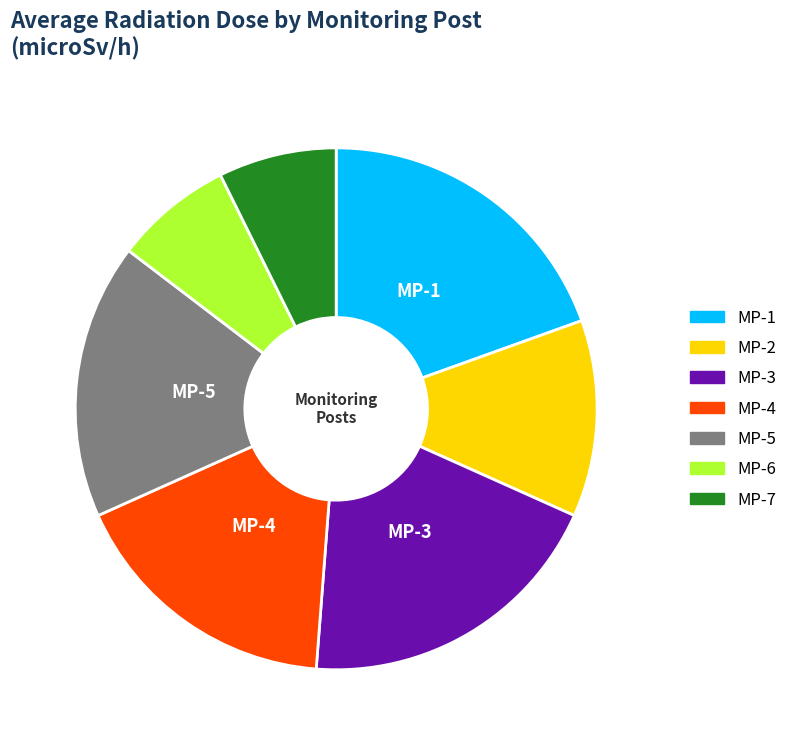

Which has a higher value, MP-3 or MP-2?

MP-3